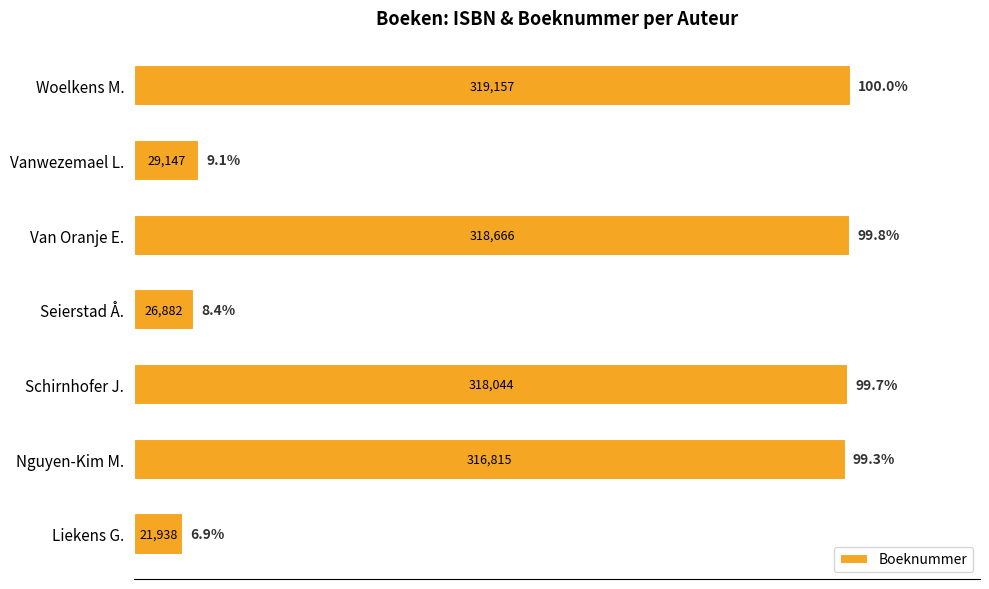

What value does the data have at Nguyen-Kim M., to the nearest 50?

316800